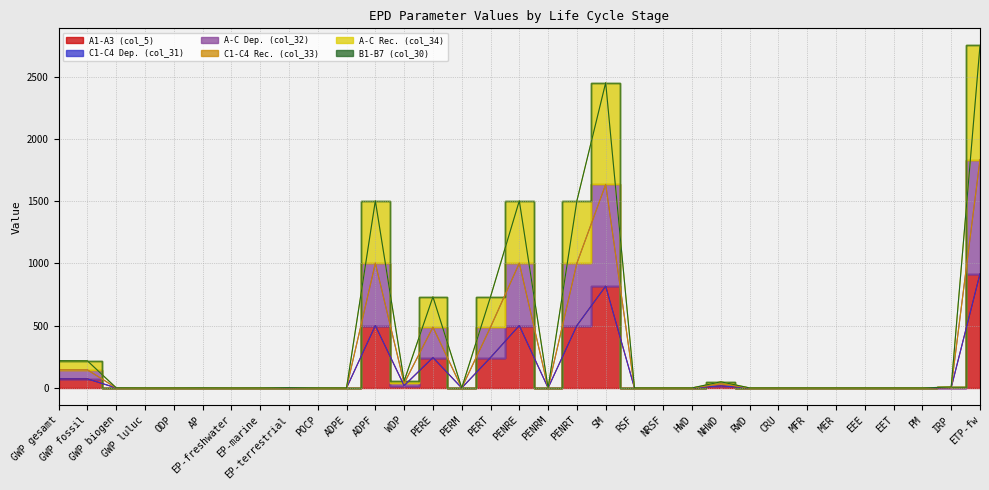

Which category has the highest value in the A-C Dep. (col_32) series?

ETP-fw